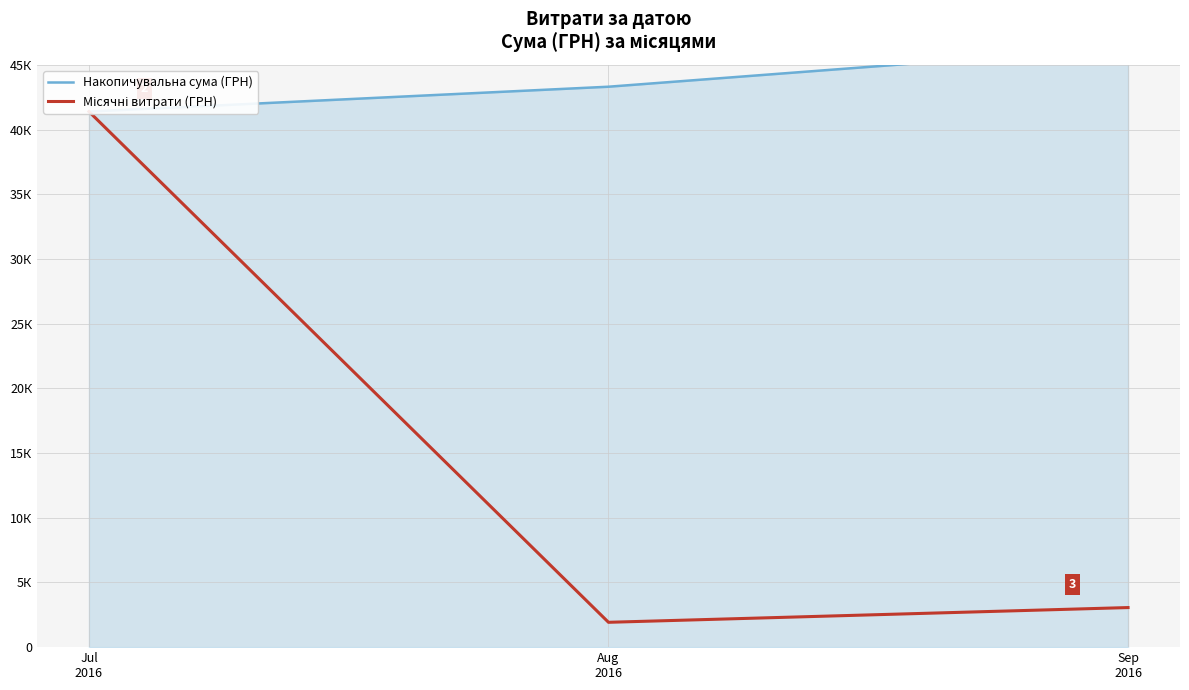

What is the value of the Накопичувальна сума (ГРН) point at the 1st from the left?

41387.9